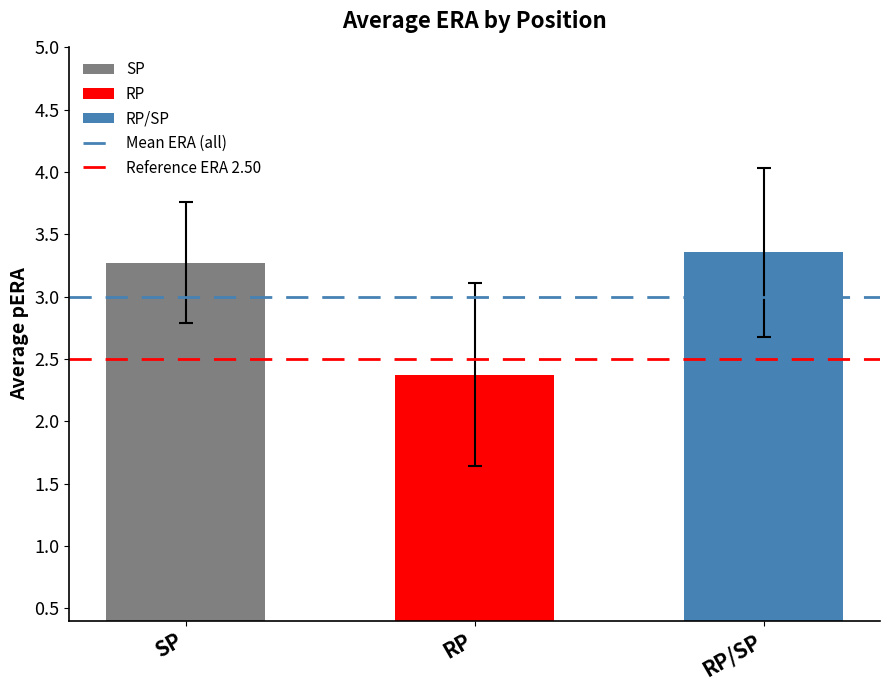

What is the change in value from SP to RP/SP?

+0.1